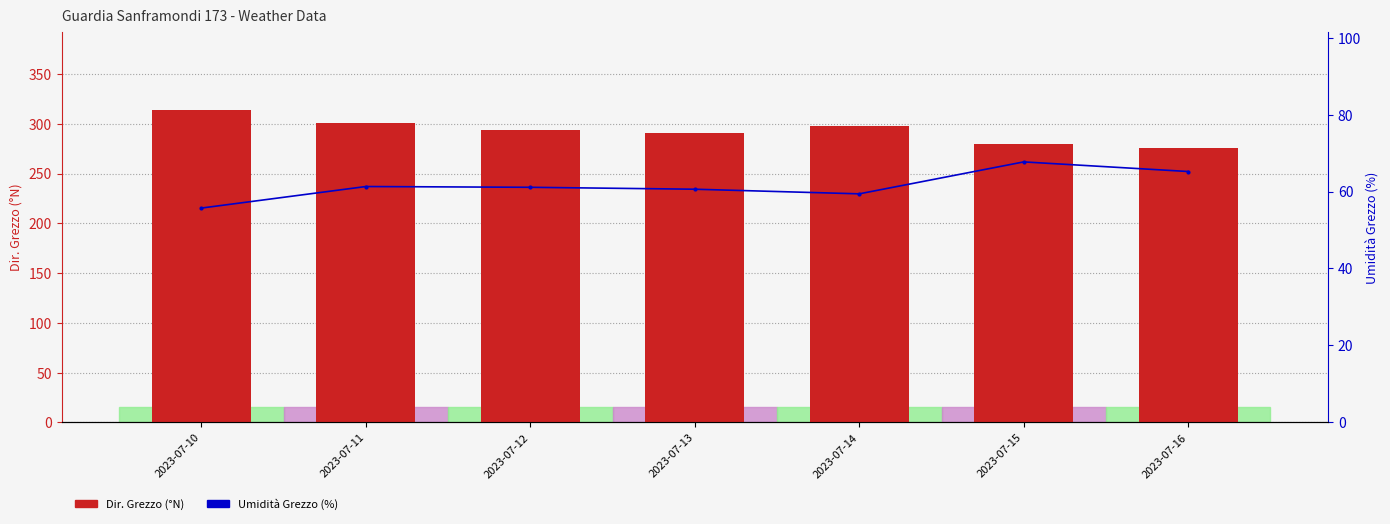

Between 2023-07-14 and 2023-07-15, which series saw the biggest shift?

Dir. Grezzo (°N)